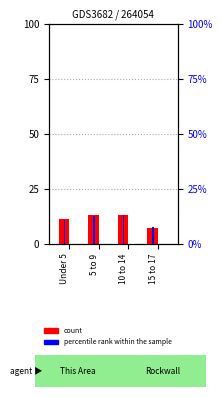

How many distinct data groups are displayed?

2